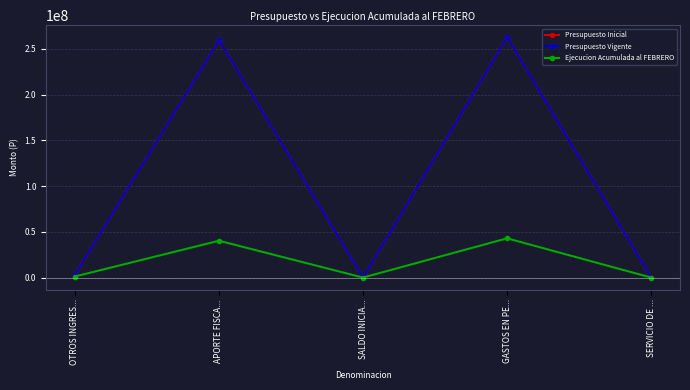

At how many categories does at least one series exceed 169019064?

2